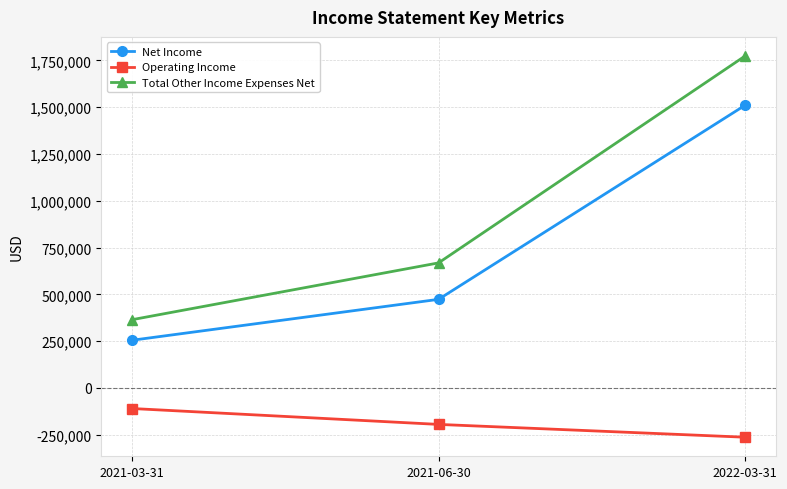

Which series has the widest spread of values?

Total Other Income Expenses Net